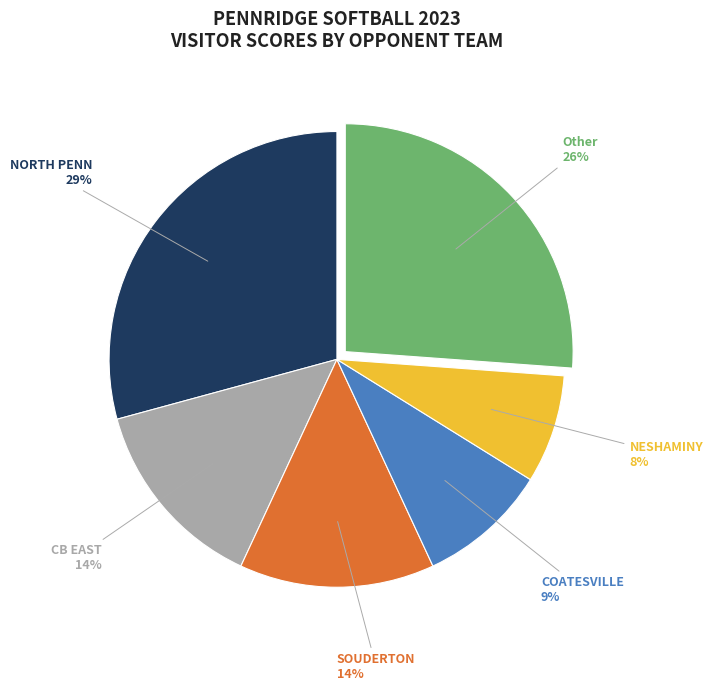

Is there a majority slice in this chart?

No